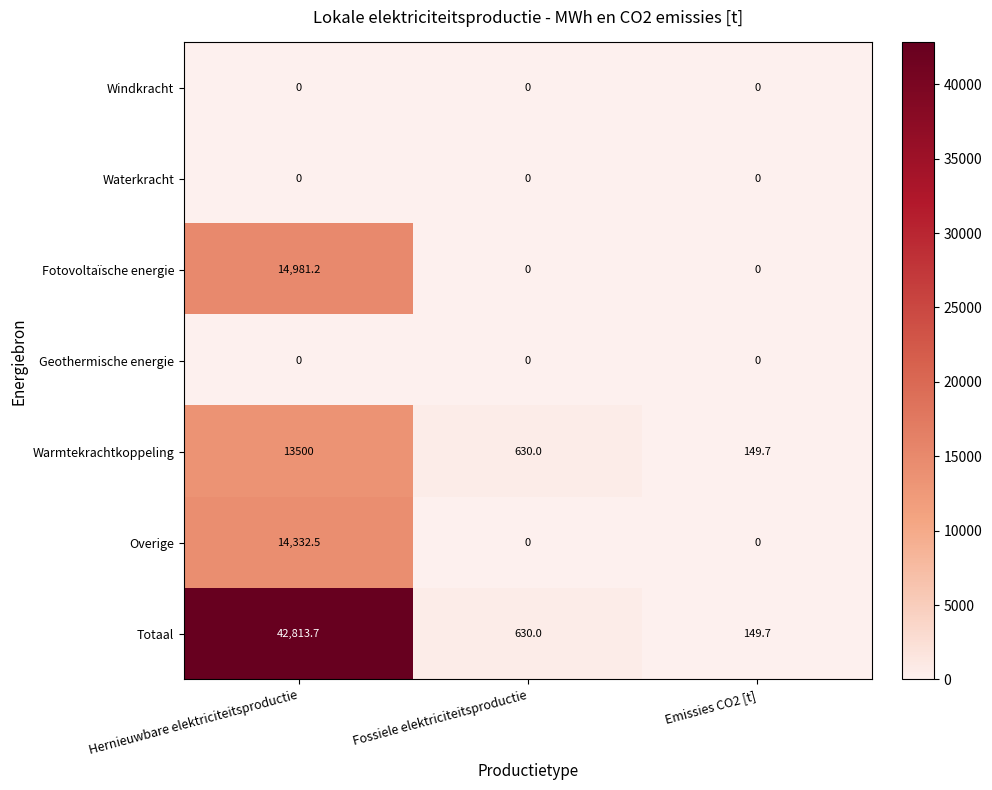

Reading left to right, list all the values displayed in this chart.

Windkracht: Hernieuwbare elektriciteitsproductie=0.0	Fossiele elektriciteitsproductie=0.0	Emissies CO2 [t]=0.0
Waterkracht: Hernieuwbare elektriciteitsproductie=0.0	Fossiele elektriciteitsproductie=0.0	Emissies CO2 [t]=0.0
Fotovoltaïsche energie: Hernieuwbare elektriciteitsproductie=14981.2	Fossiele elektriciteitsproductie=0.0	Emissies CO2 [t]=0.0
Geothermische energie: Hernieuwbare elektriciteitsproductie=0.0	Fossiele elektriciteitsproductie=0.0	Emissies CO2 [t]=0.0
Warmtekrachtkoppeling: Hernieuwbare elektriciteitsproductie=13500.0	Fossiele elektriciteitsproductie=630.0	Emissies CO2 [t]=149.7
Overige: Hernieuwbare elektriciteitsproductie=14332.5	Fossiele elektriciteitsproductie=0.0	Emissies CO2 [t]=0.0
Totaal: Hernieuwbare elektriciteitsproductie=42813.7	Fossiele elektriciteitsproductie=630.0	Emissies CO2 [t]=149.7